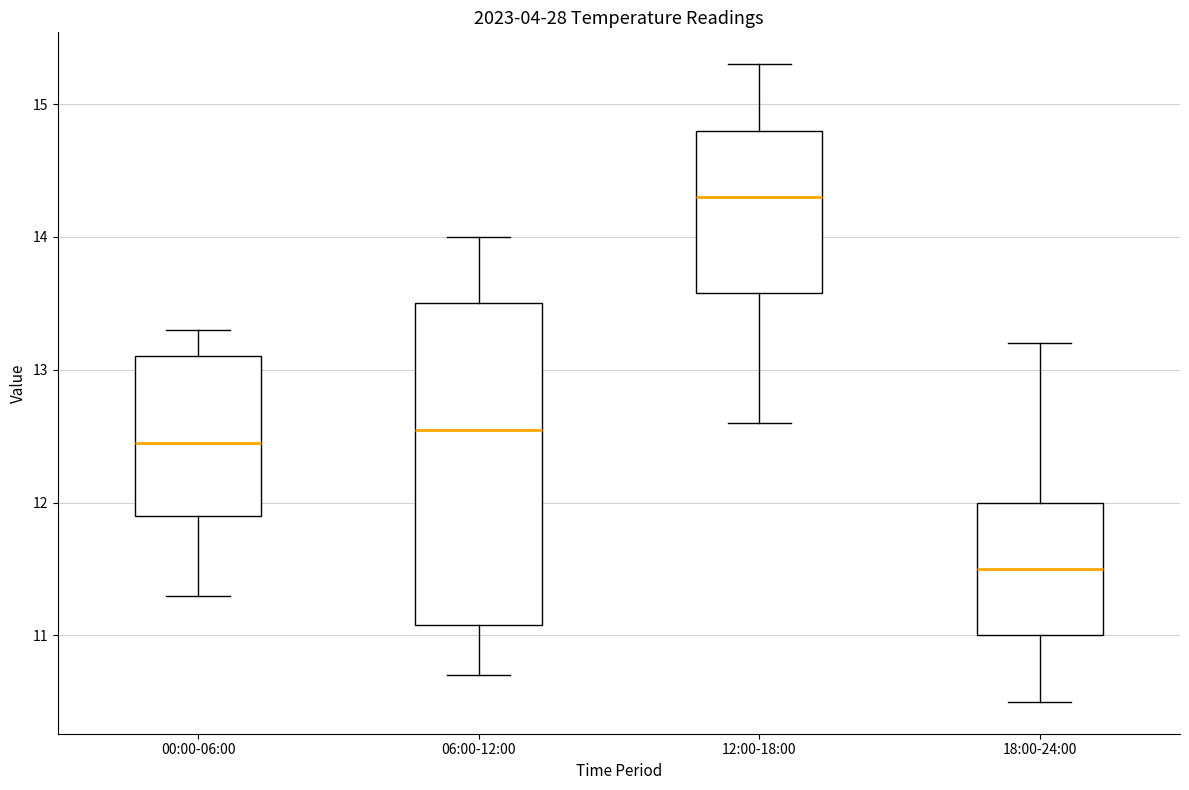

Reading left to right, read every box against the y-axis: the position of its median line, the range the box covers, and the ends of its whiskers. The values are not printed on the chart, so give them approximately, as read against the axis.

00:00-06:00: median 12.5, box 11.9 to 13.1, whiskers 11.3 to 13.3
06:00-12:00: median 12.6, box 11.1 to 13.5, whiskers 10.7 to 14.0
12:00-18:00: median 14.3, box 13.6 to 14.8, whiskers 12.6 to 15.3
18:00-24:00: median 11.5, box 11.0 to 12.0, whiskers 10.5 to 13.2